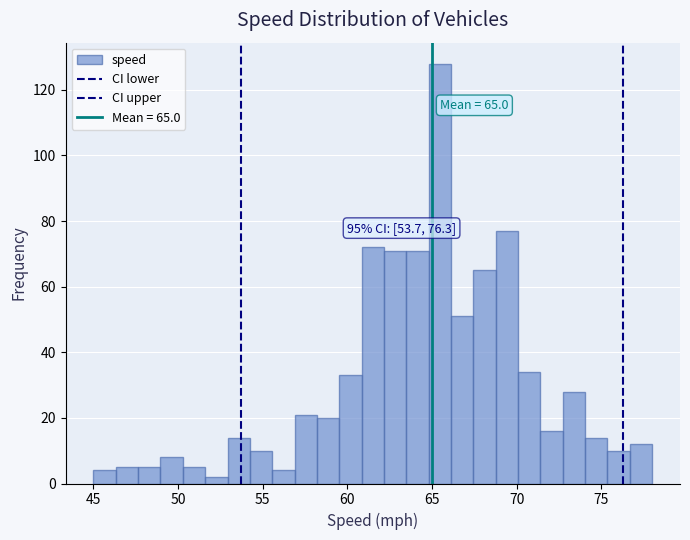

Read against the x-axis, roughly where is the centre of the tallest bar?

65.5